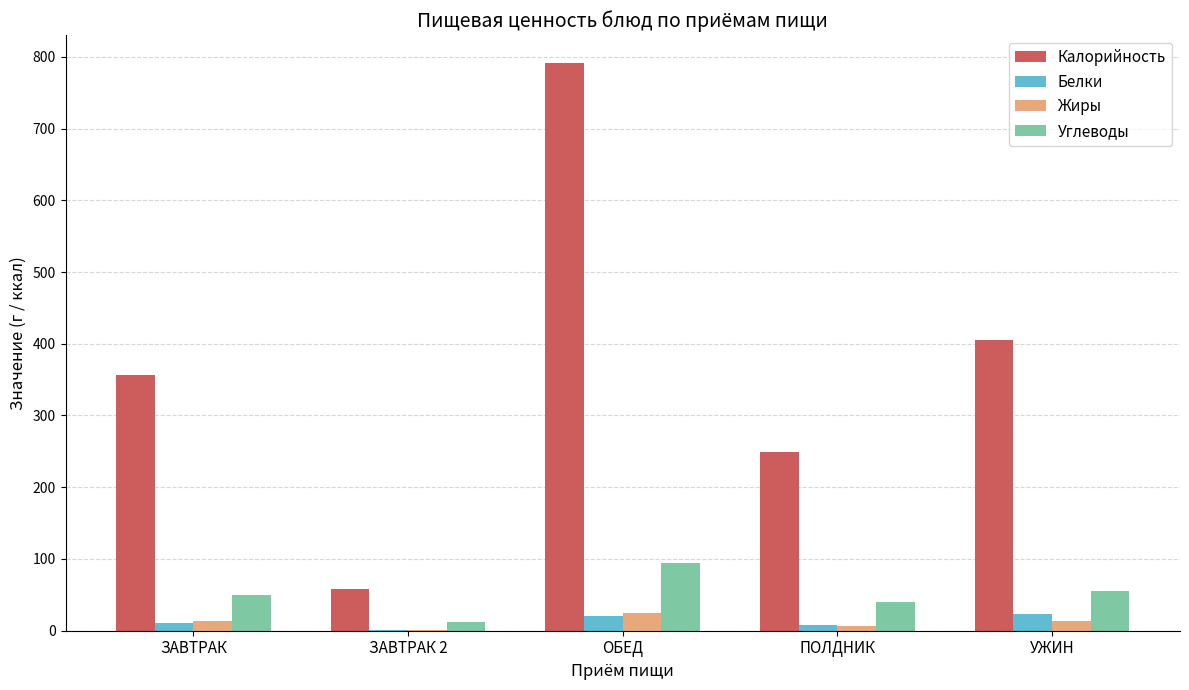

What is the sum of all Калорийность values?

1861.4